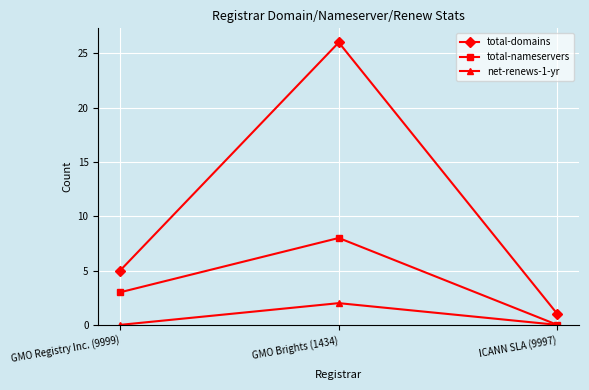

True or false: total-nameservers has a value of 3 at GMO Registry Inc. (9999).

True